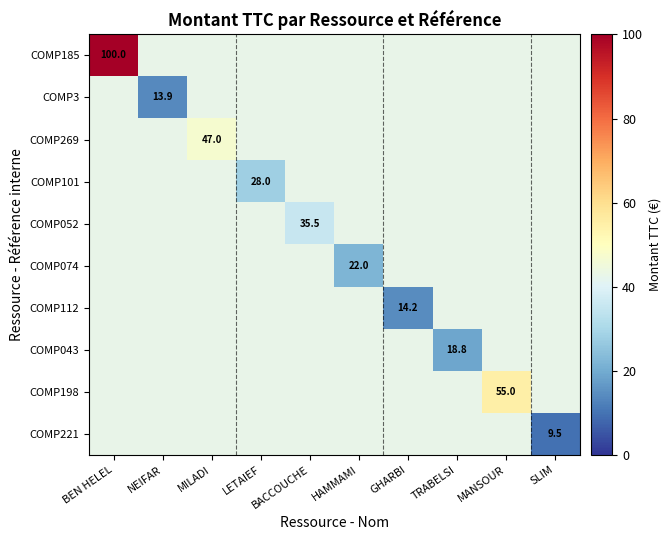

Which has a higher value, GHARBI or TRABELSI?

TRABELSI